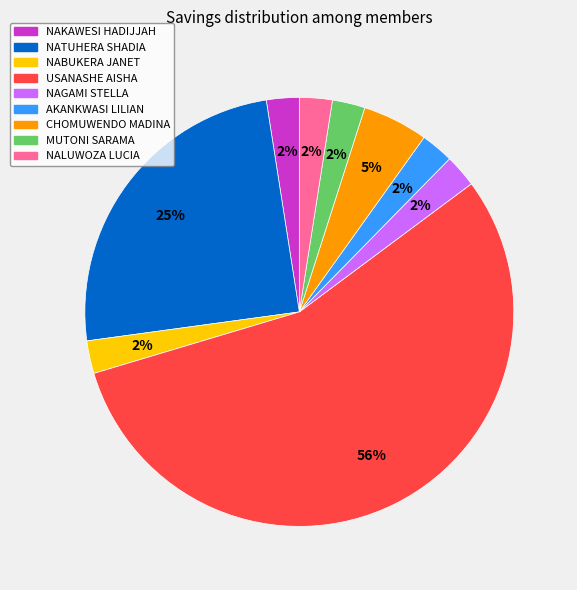

Which category has the biggest portion of the pie?

USANASHE AISHA